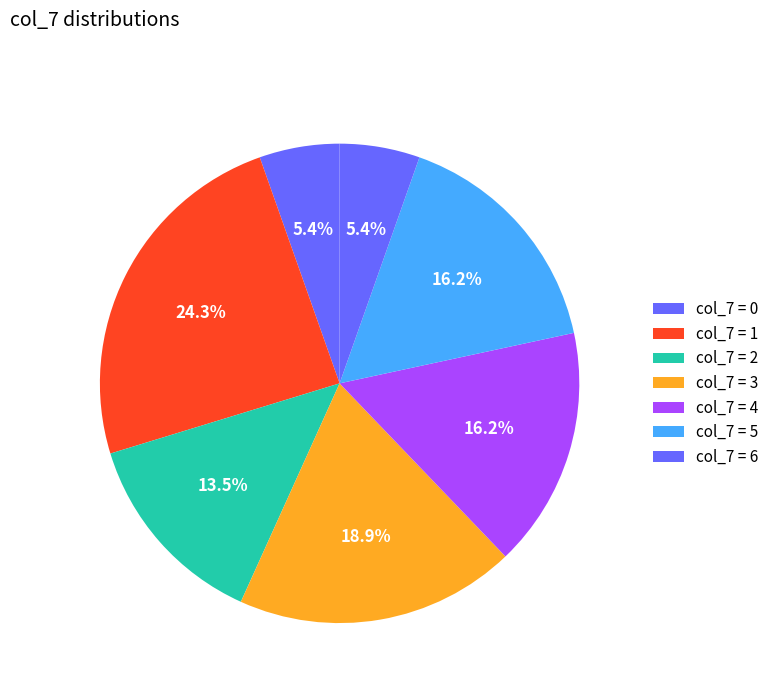

Is there any slice that represents more than half of the pie?

No